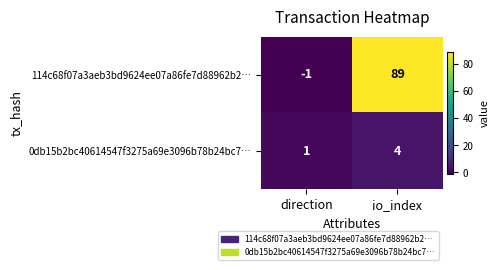

Which series changed the most between direction and io_index?

114c68f07a3aeb3bd9624ee07a86fe7d88962b2…